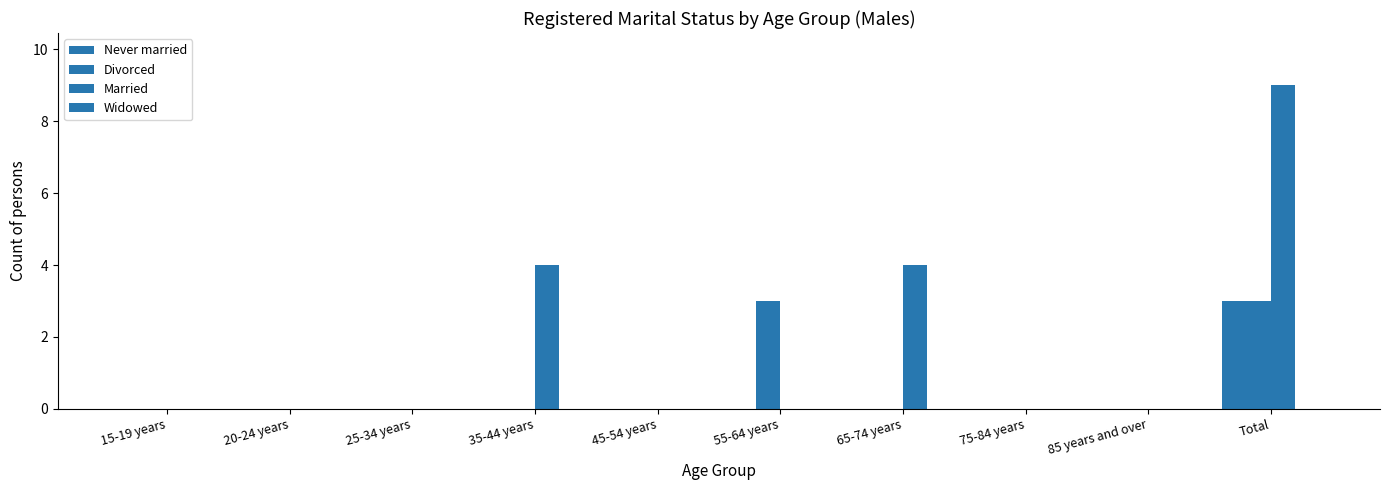

Are the bars horizontal?

No